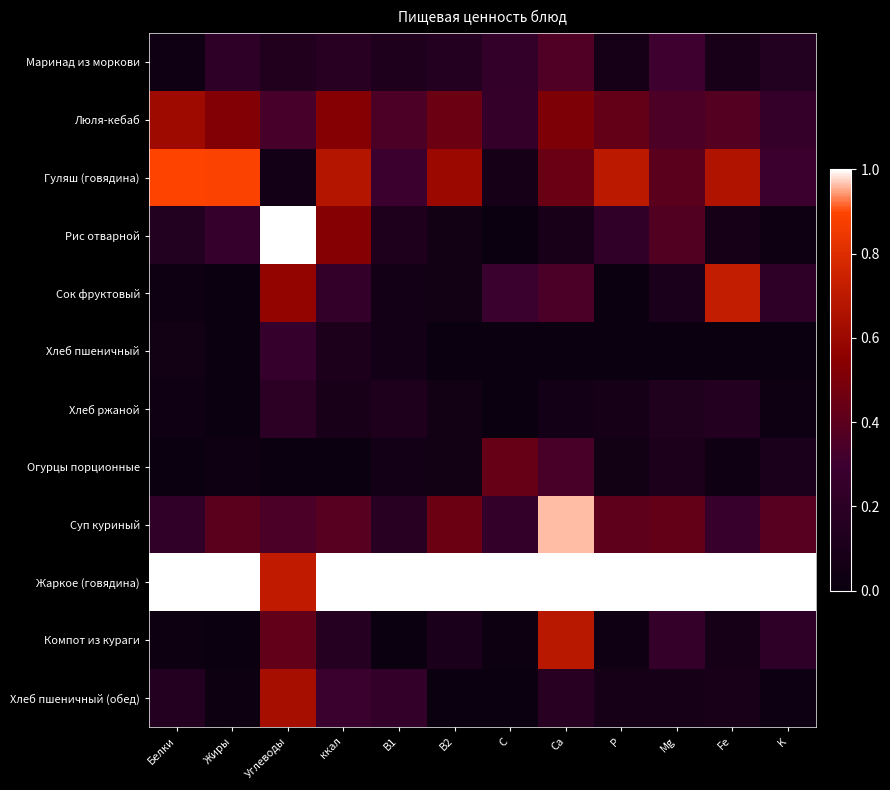

Count the number of data series in this chart.

12